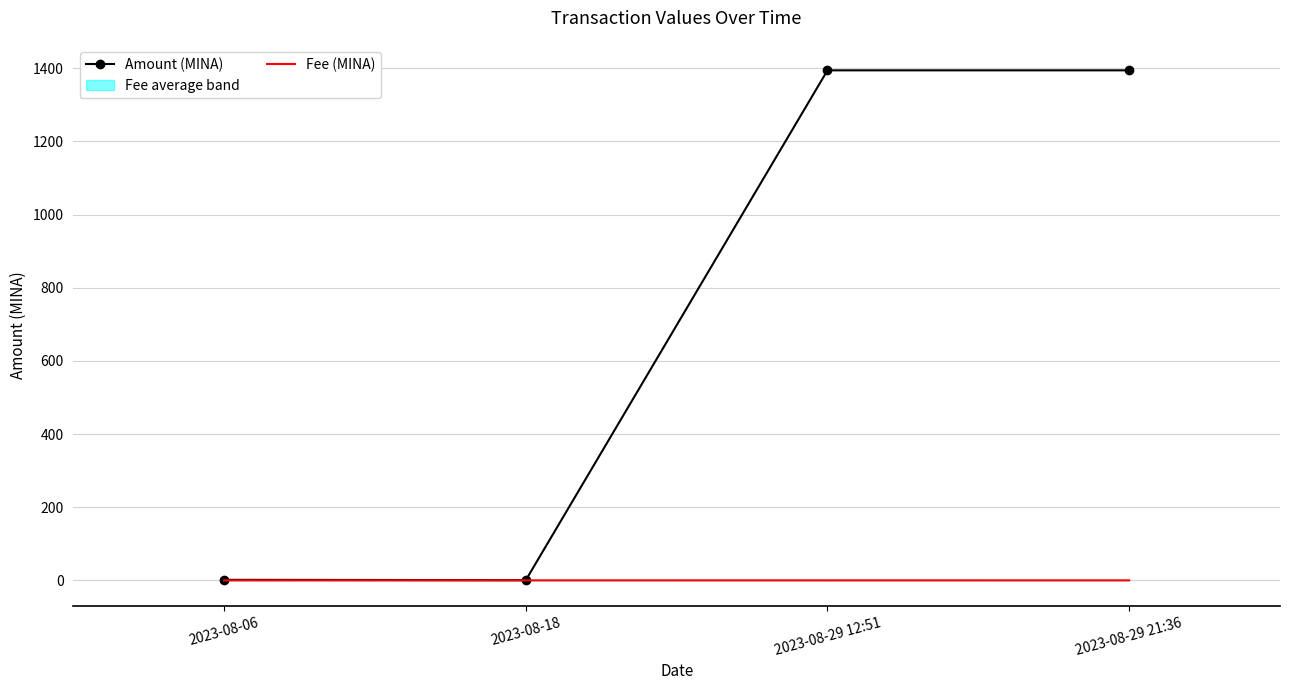

Rank the series by their average value, from highest to lowest.

Amount, Fee